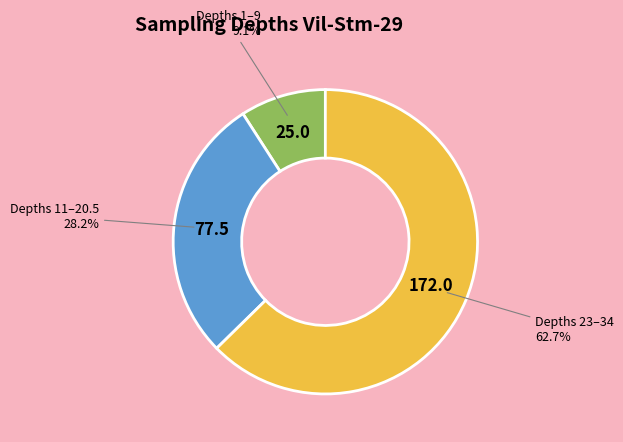

What percentage do Depths 1–9 and Depths 11–20.5 together represent?

37.3%